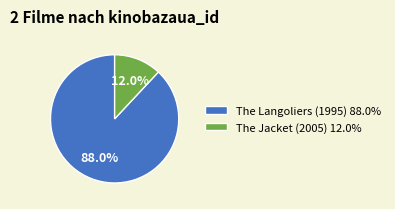

Combined, what portion of the pie is The Langoliers (1995) 88.0% and The Jacket (2005) 12.0%?

100.0%